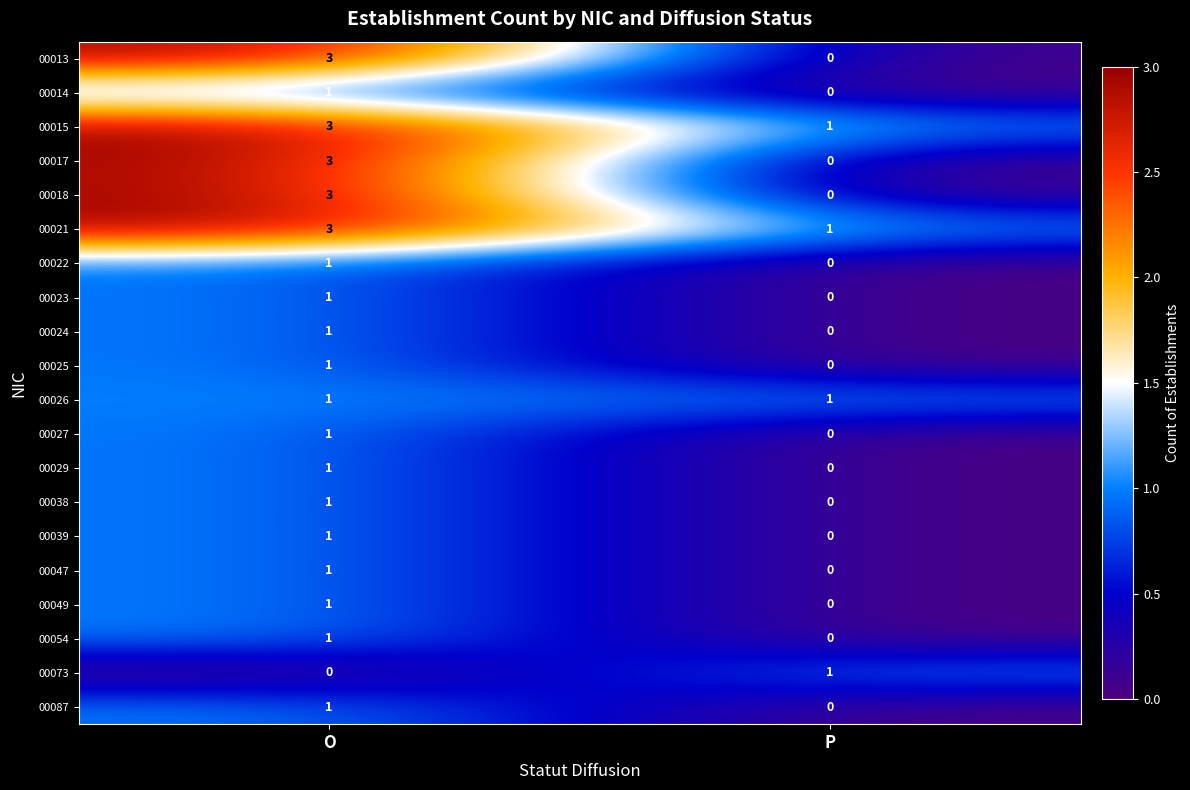

What is the difference between the 00018 values at O and P?

3